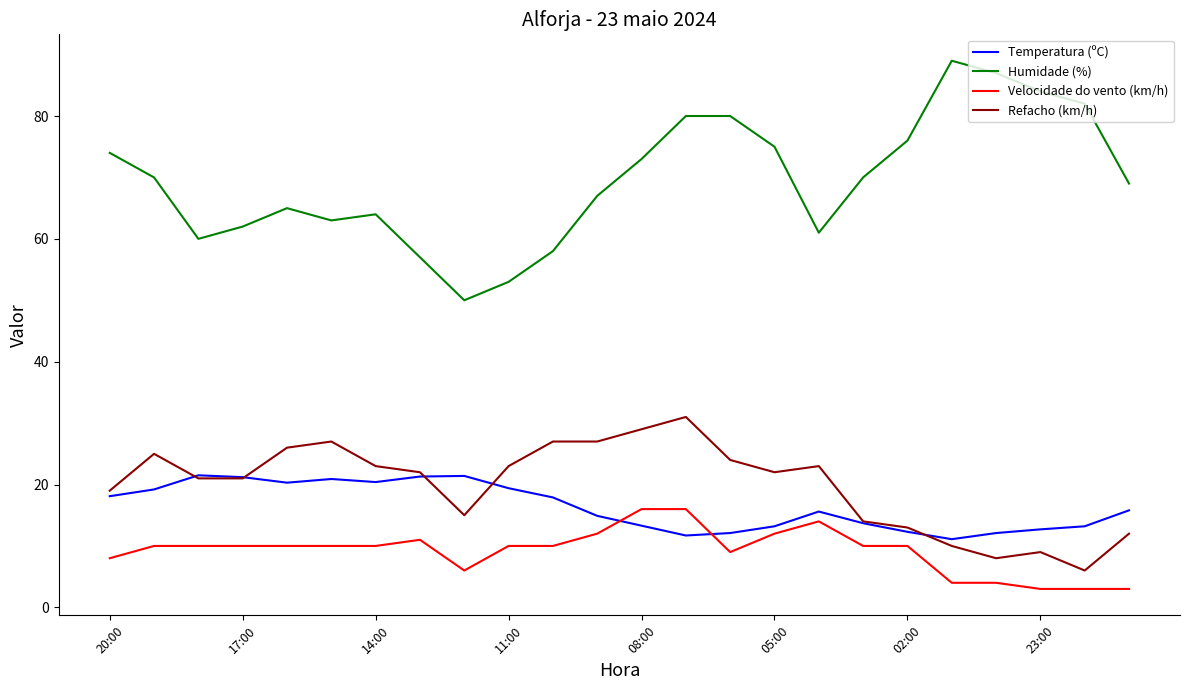

Which series has the widest spread of values?

Humidade (%)